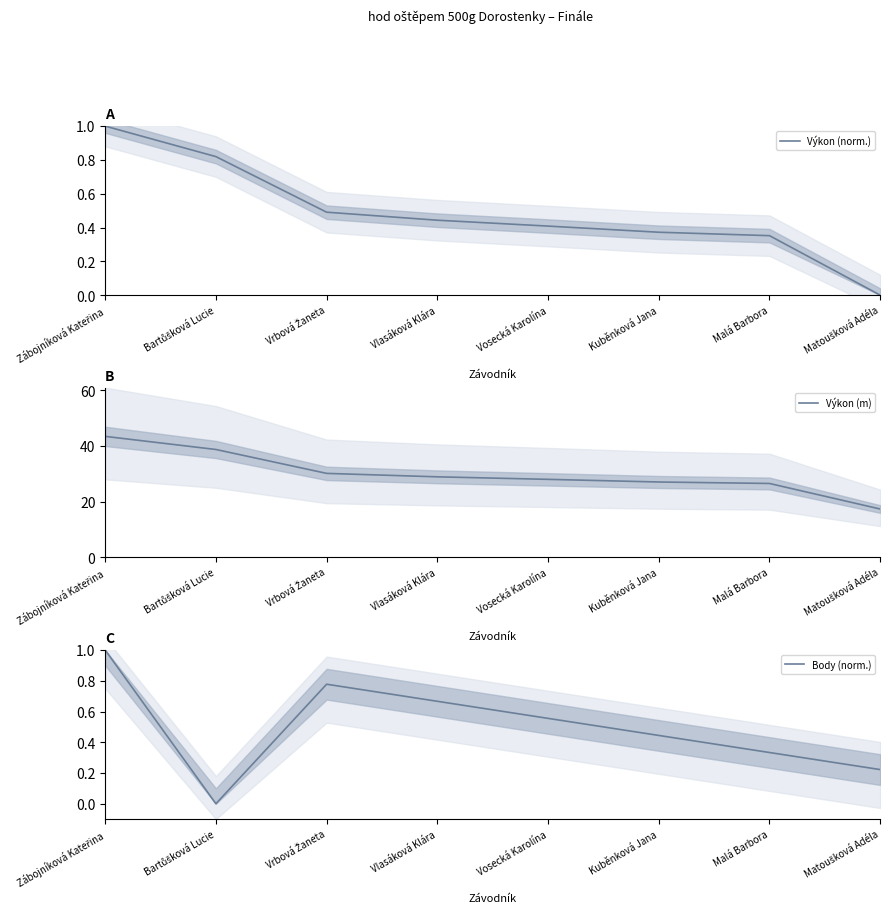

At how many categories does at least one series exceed 36?

2